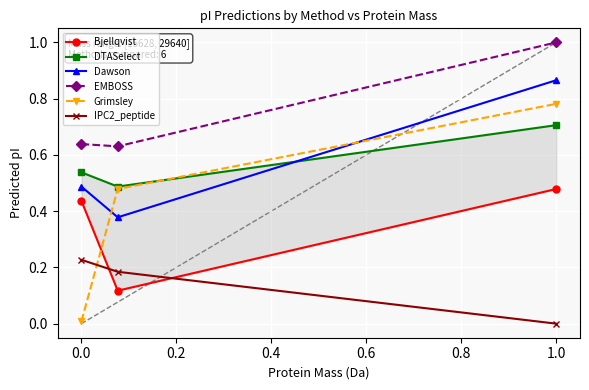

Reading left to right, extract all data points from this chart.

Bjellqvist: 0.4	0.1	0.5
DTASelect: 0.5	0.5	0.7
Dawson: 0.5	0.4	0.9
EMBOSS: 0.6	0.6	1.0
Grimsley: 0.0	0.5	0.8
IPC2_peptide: 0.2	0.2	0.0